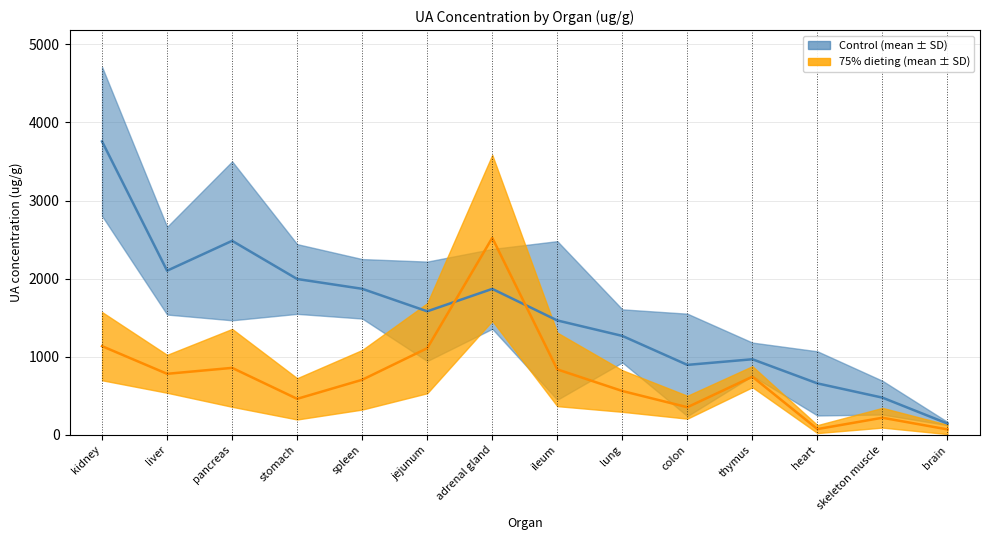

At how many categories does at least one series exceed 3182?

1